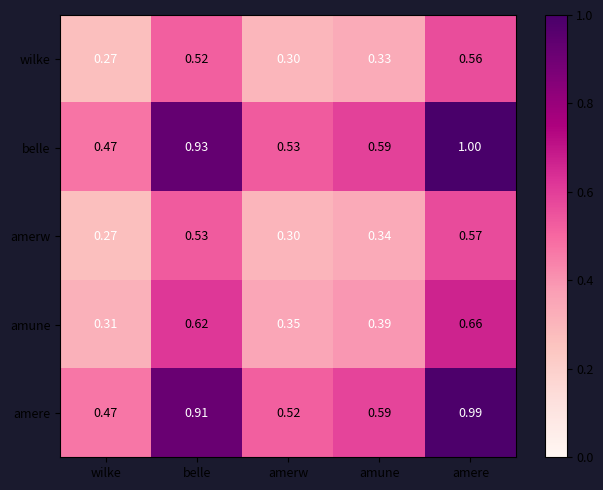

Which label corresponds to the smallest value in the chart?

wilke